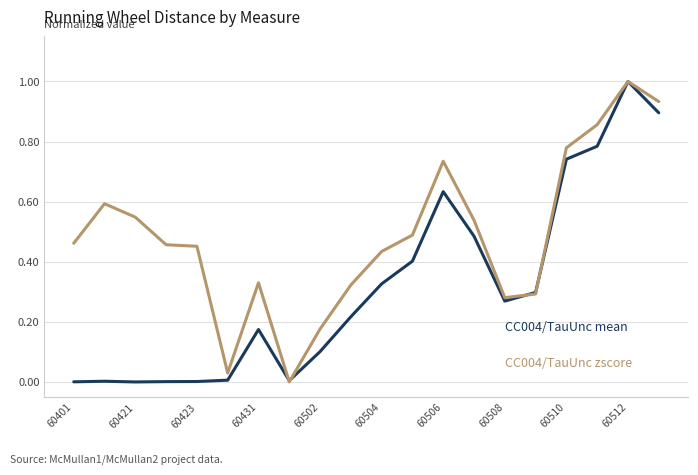

What is the maximum value shown in the chart?

1.0